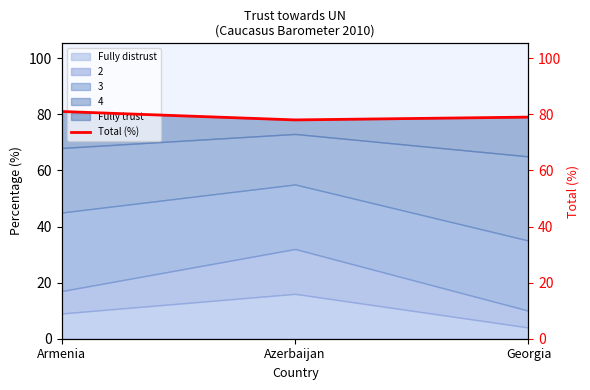

What is the maximum value for Fully distrust?

16